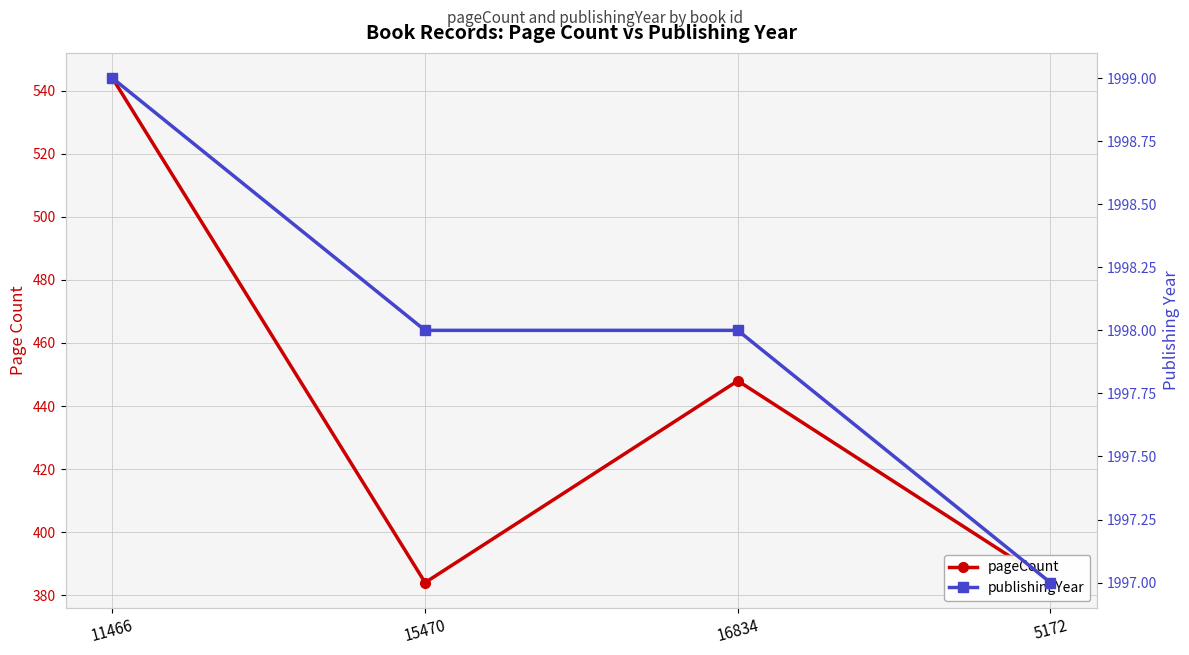

Is this an area chart (filled region under the line)?

No